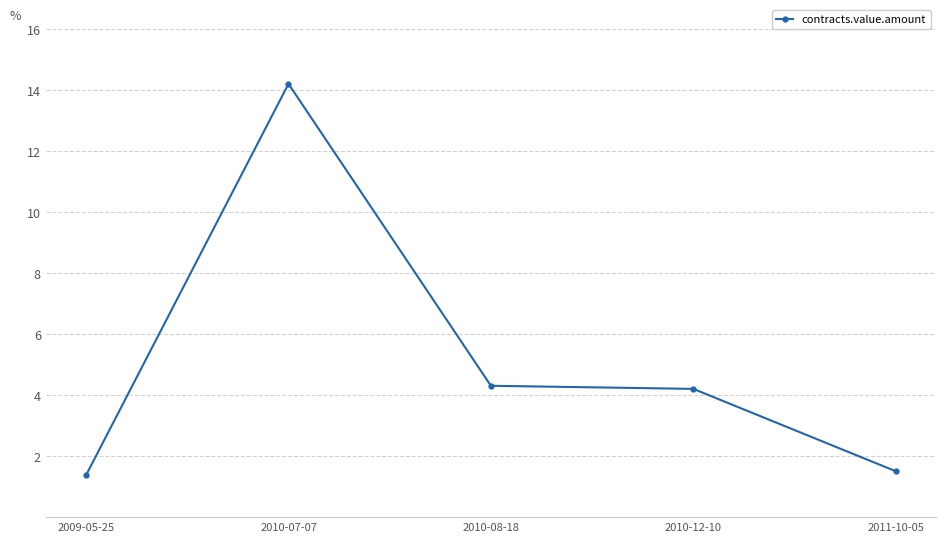

What is the label of the 4th point from the left?

2010-12-10